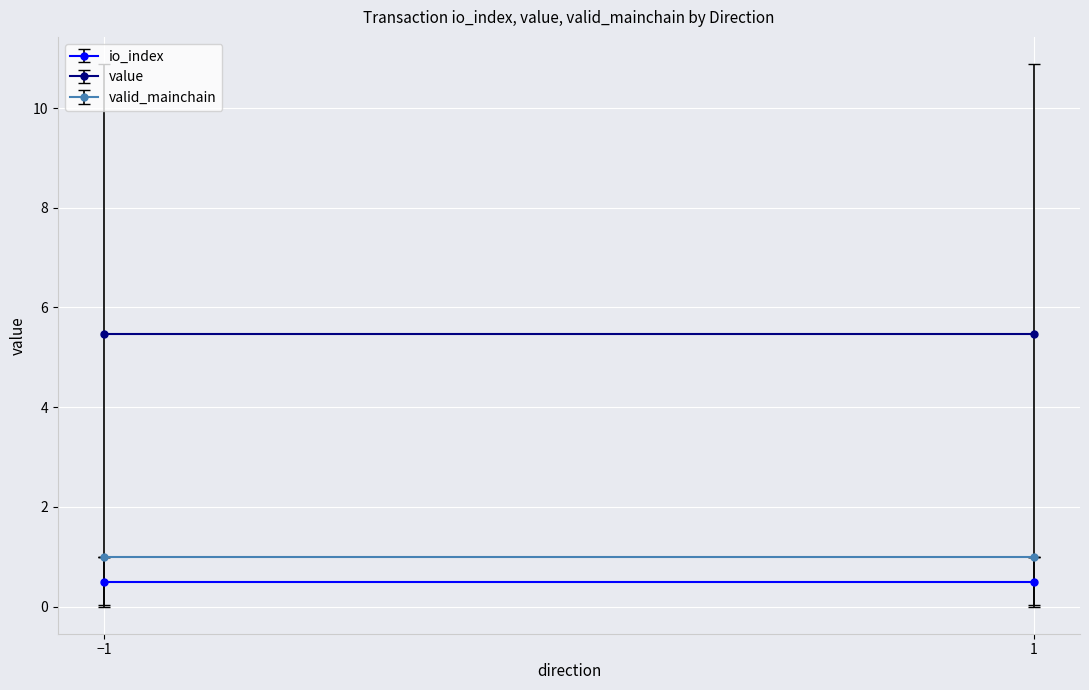

True or false: valid_mainchain has a value of 1.0 at 1.

True